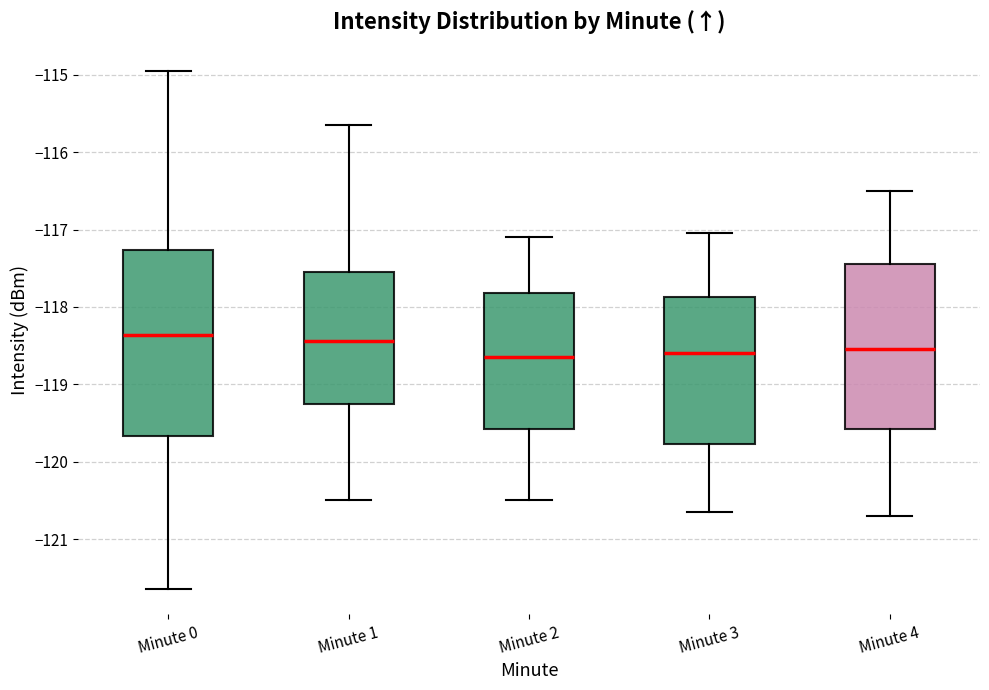

Where does the upper whisker of the box for Minute 2 end on the y-axis? The values are not printed on the chart, so give them approximately, as read against the axis.

-117.1